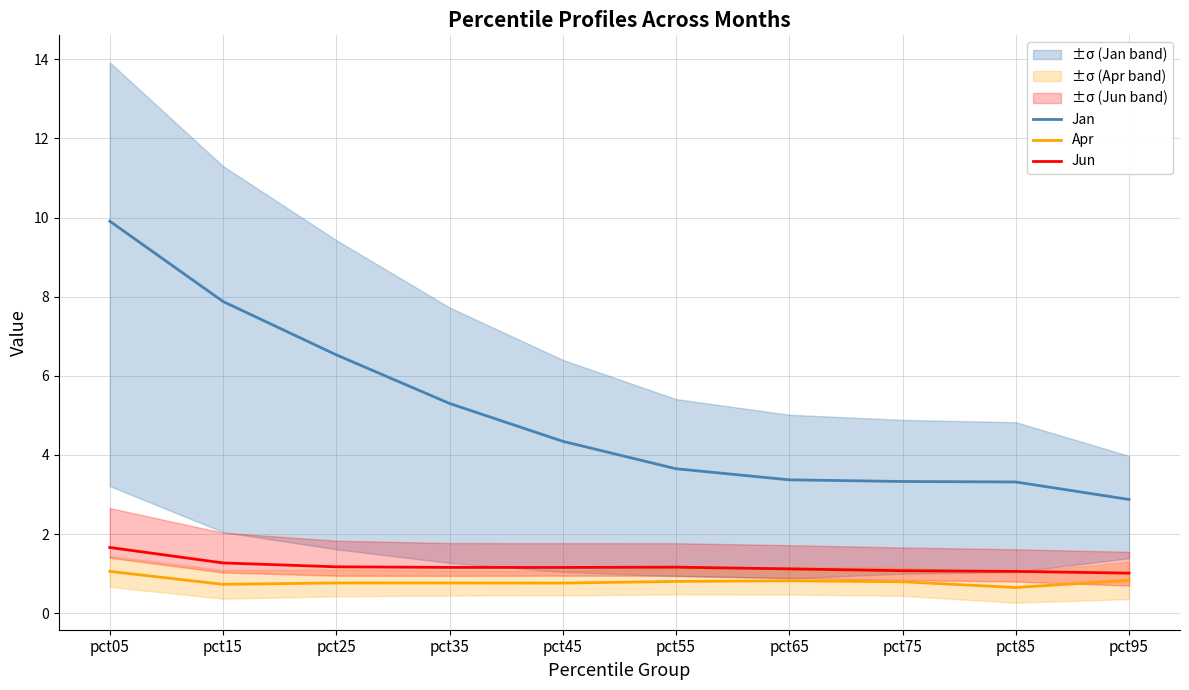

True or false: Apr and Jan cross at least once.

False